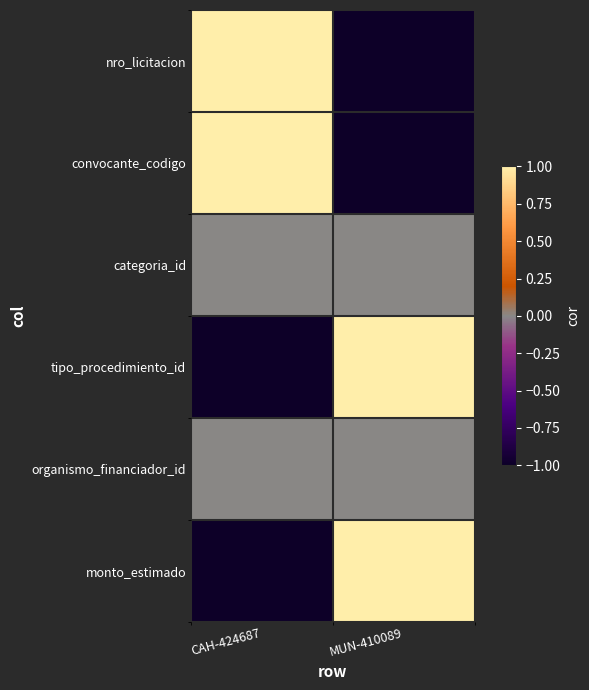

Reading left to right, list all the values displayed in this chart.

nro_licitacion: CAH-424687=1	MUN-410089=-1
convocante_codigo: CAH-424687=1	MUN-410089=-1
categoria_id: CAH-424687=0	MUN-410089=0
tipo_procedimiento_id: CAH-424687=-1	MUN-410089=1
organismo_financiador_id: CAH-424687=0	MUN-410089=0
monto_estimado: CAH-424687=-1	MUN-410089=1